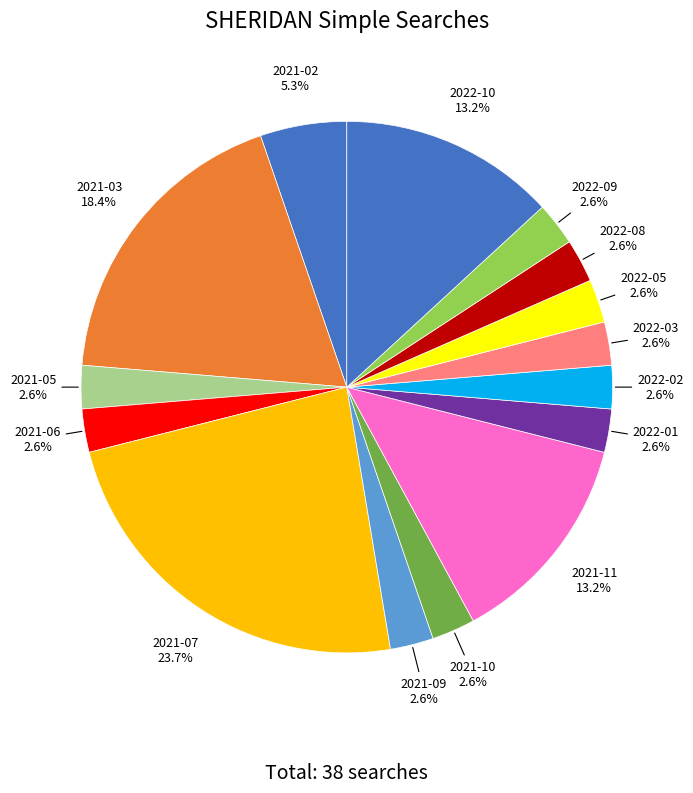

To the nearest percent, what percentage of the pie is 2022-10?

13%